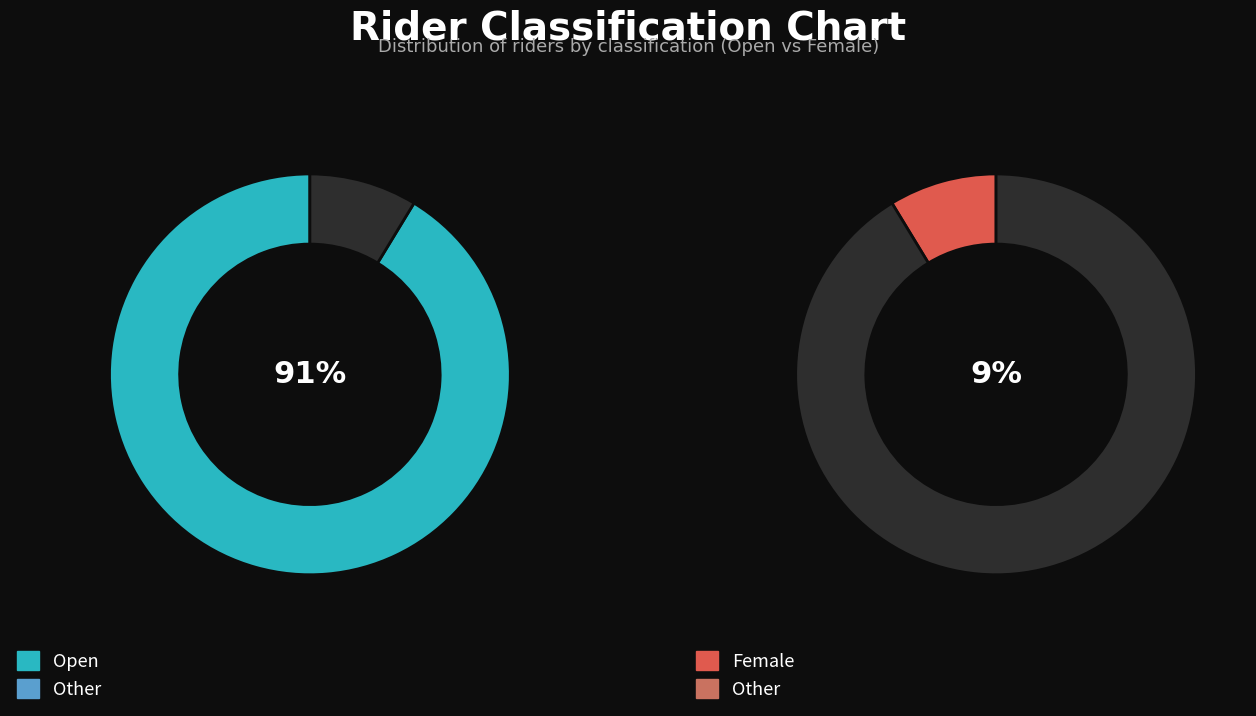

Does Open account for over 50% of the chart?

Yes